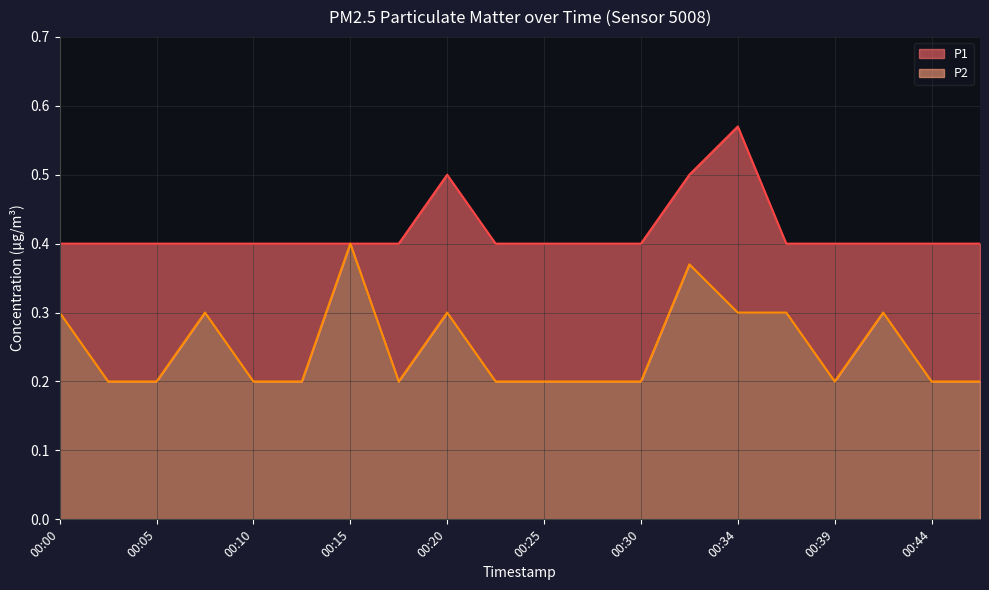

The P1 series shows 0.5 at 00:32. True or false?

True